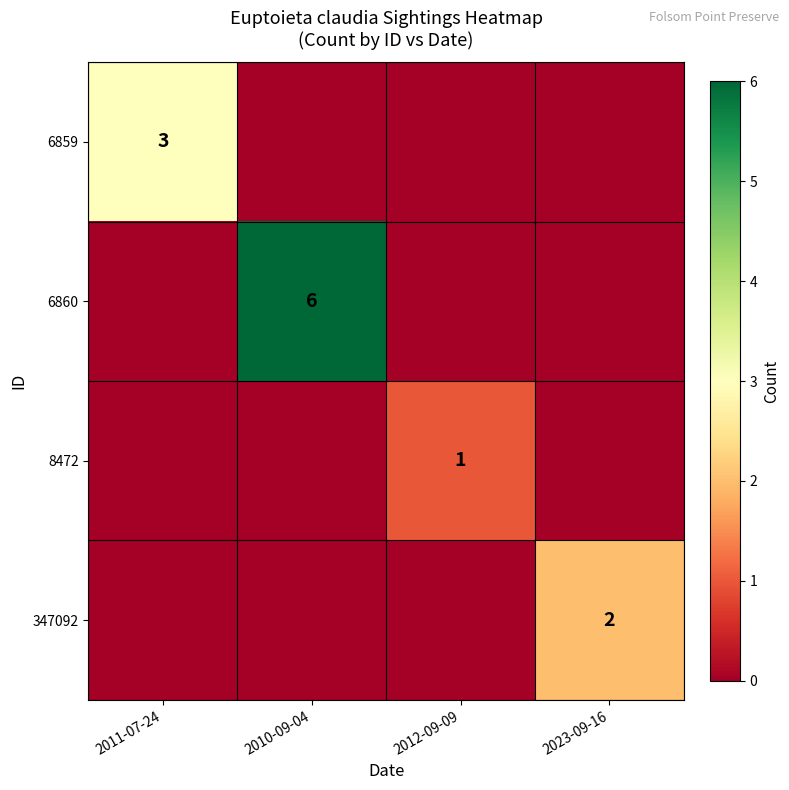

List the labels in order of 6860 value, smallest first.

2011-07-24, 2012-09-09, 2023-09-16, 2010-09-04